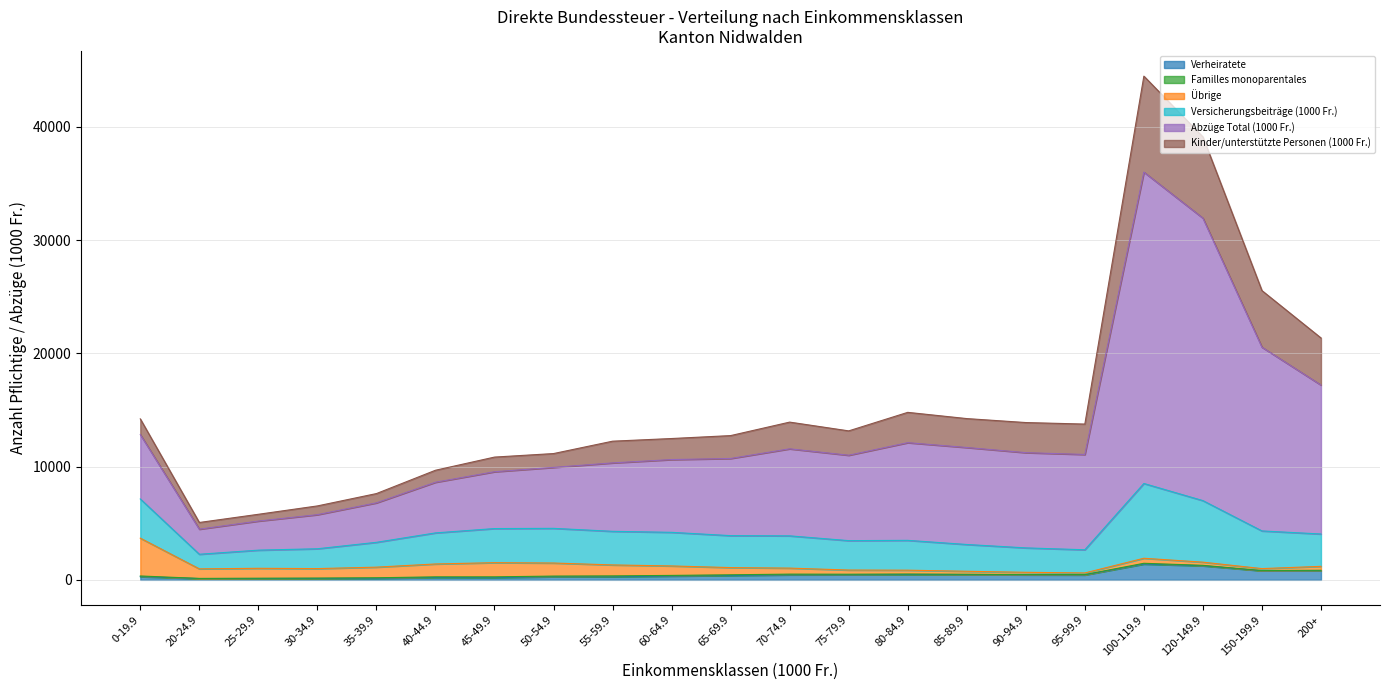

Which series has the widest spread of values?

Abzüge Total (1000 Fr.)